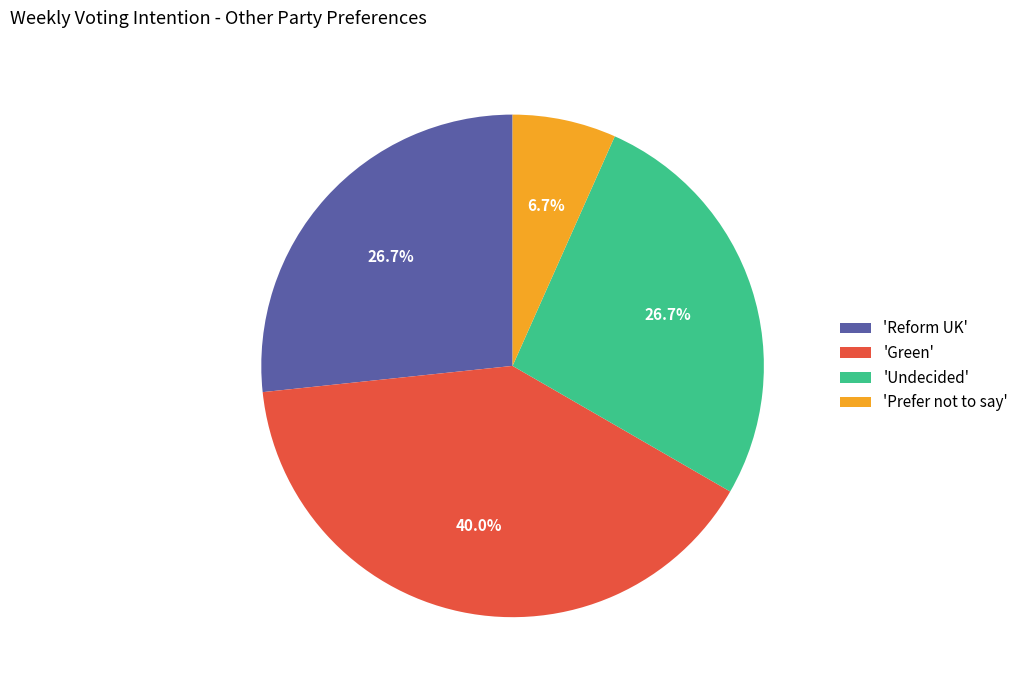

Is there a majority slice in this chart?

No